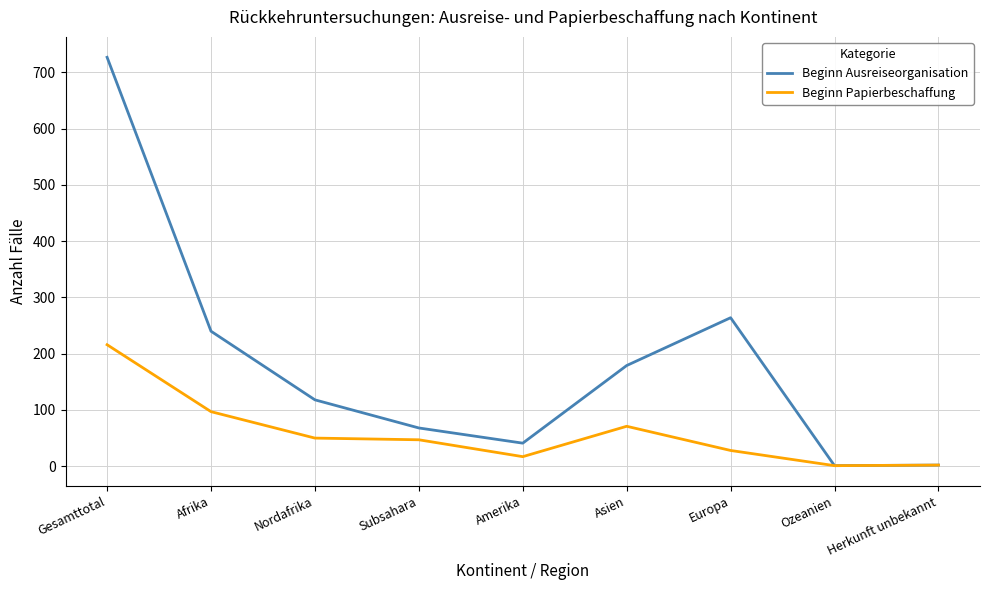

Which series changed the most between Afrika and Subsahara?

Beginn Ausreiseorganisation